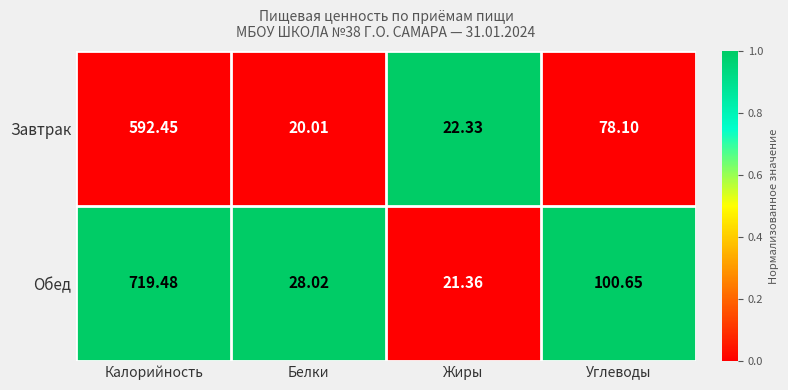

Which series changed the most between Калорийность and Углеводы?

Обед